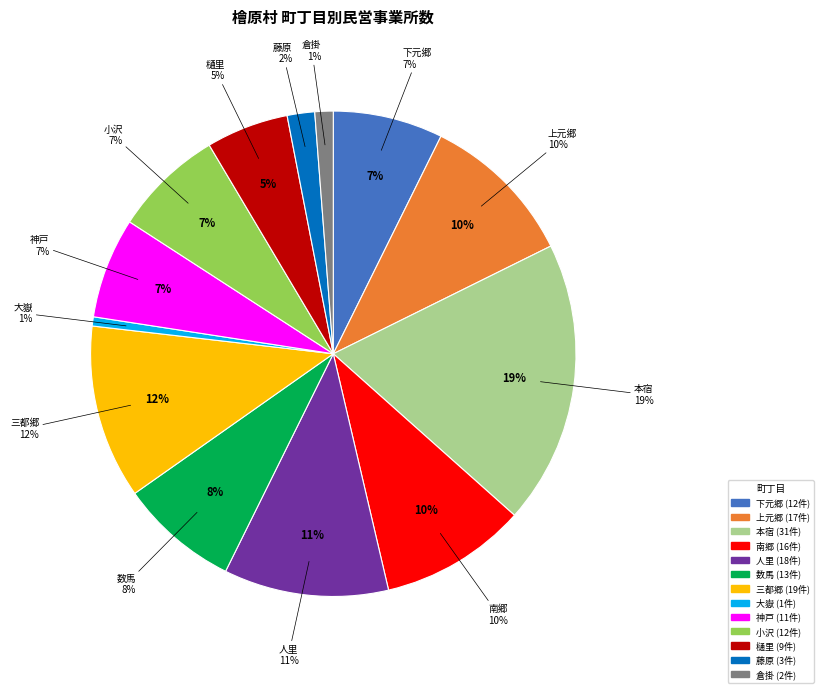

Does 神戸 represent more than half of the total?

No